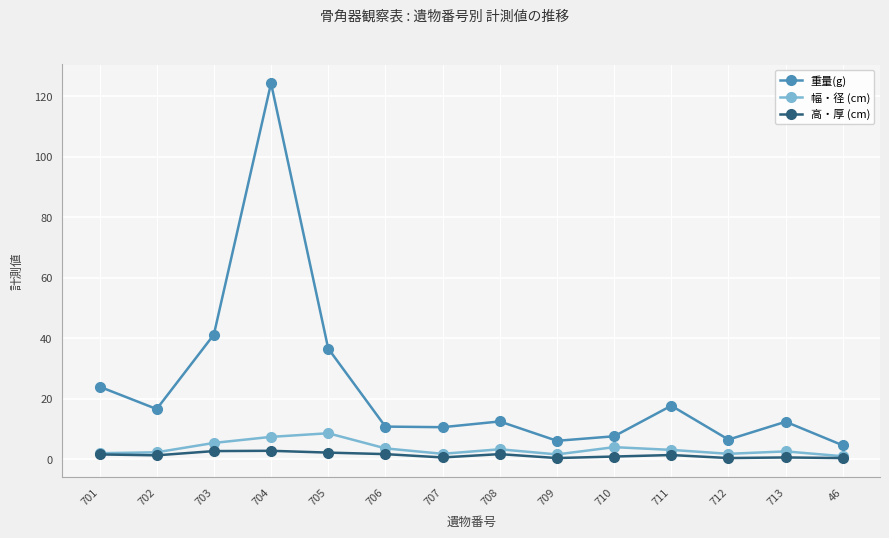

What is the maximum value shown in the chart?

124.3